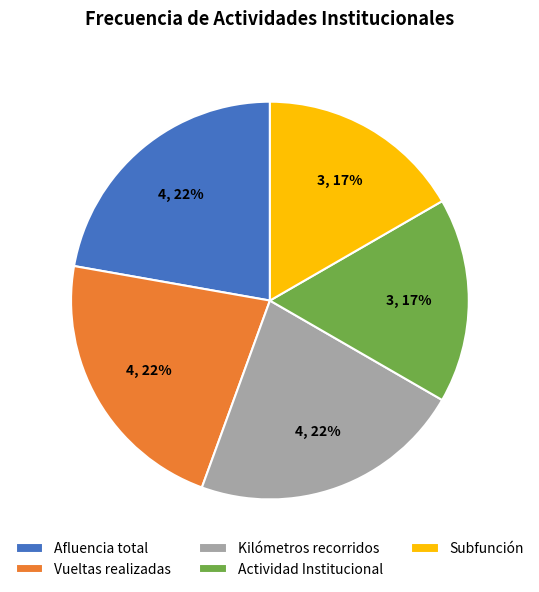

To the nearest percent, what is the combined percentage of Afluencia total and Vueltas realizadas?

44%